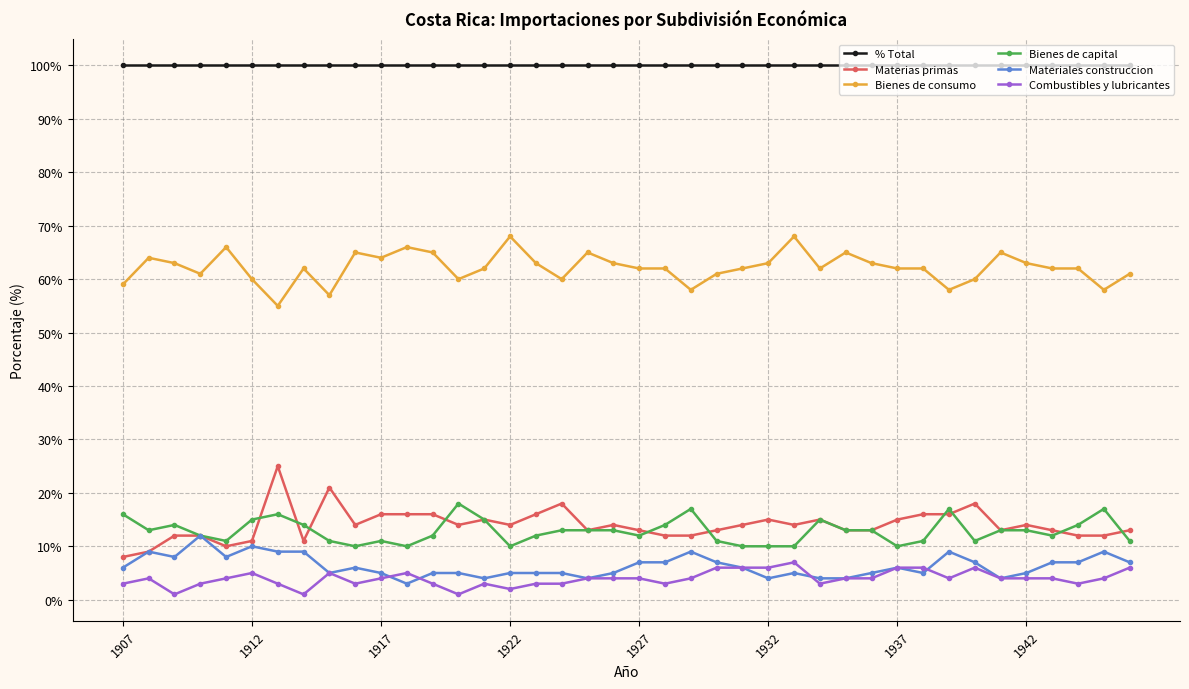

What is the highest value of the % Total series?

100